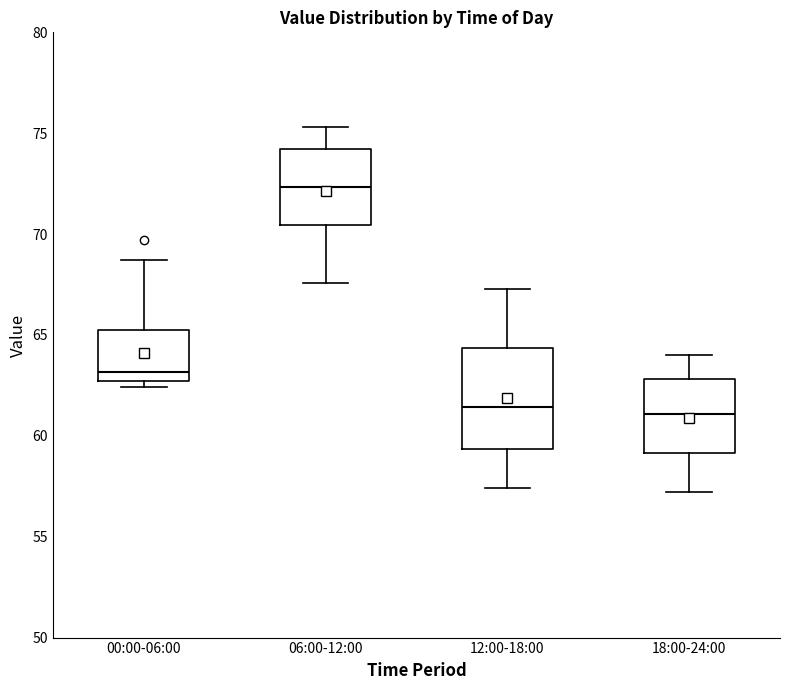

Where is the lower edge of the box for 00:00-06:00 on the y-axis? The values are not printed on the chart, so give them approximately, as read against the axis.

62.5